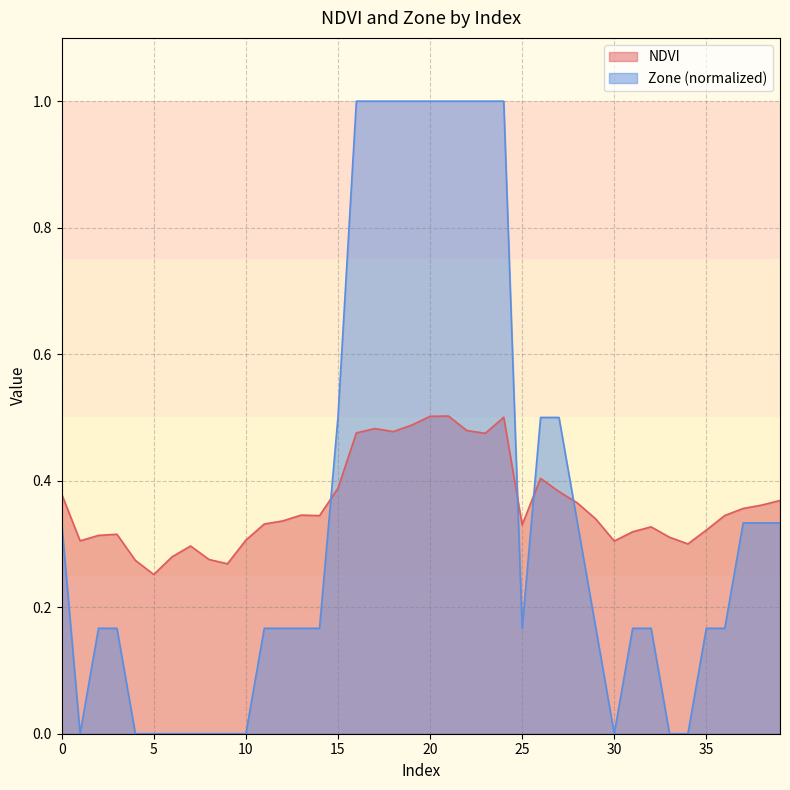

Which label corresponds to the largest value in the chart?

16